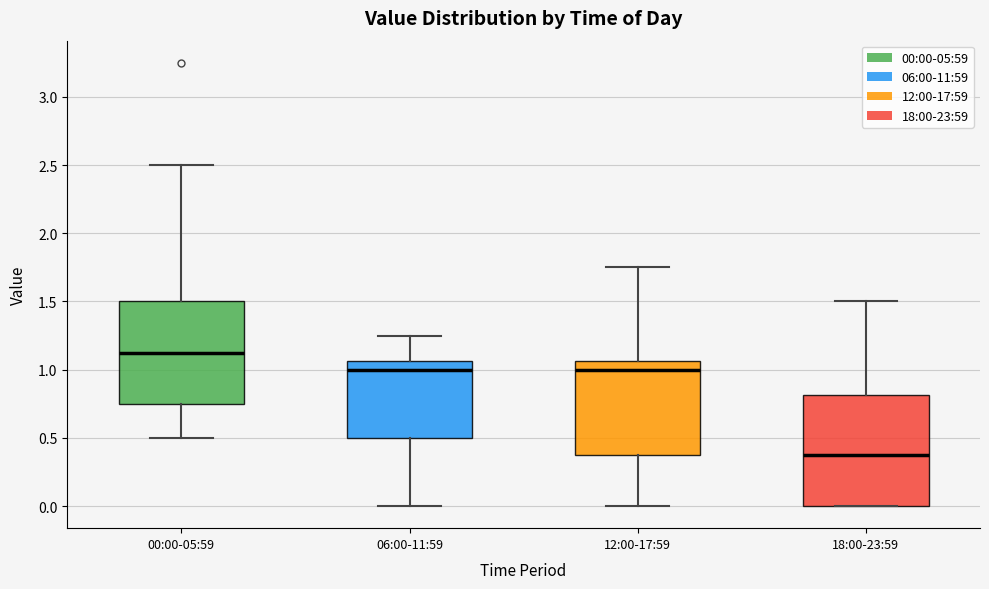

Reading left to right, read every box against the y-axis: the position of its median line, the range the box covers, and the ends of its whiskers. The values are not printed on the chart, so give them approximately, as read against the axis.

00:00-05:59: median 1.15, box 0.75 to 1.50, whiskers 0.50 to 2.50
06:00-11:59: median 1.00, box 0.50 to 1.05, whiskers 0.00 to 1.25
12:00-17:59: median 1.00, box 0.40 to 1.05, whiskers 0.00 to 1.75
18:00-23:59: median 0.40, box 0.00 to 0.80, whiskers 0.00 to 1.50